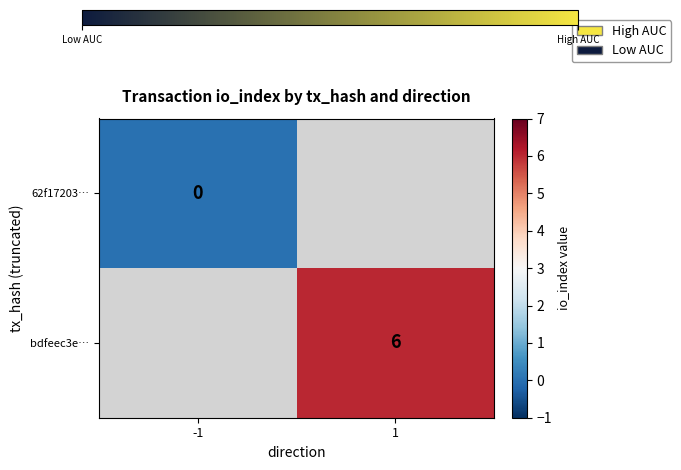

Which has a higher value, -1 or 1?

1